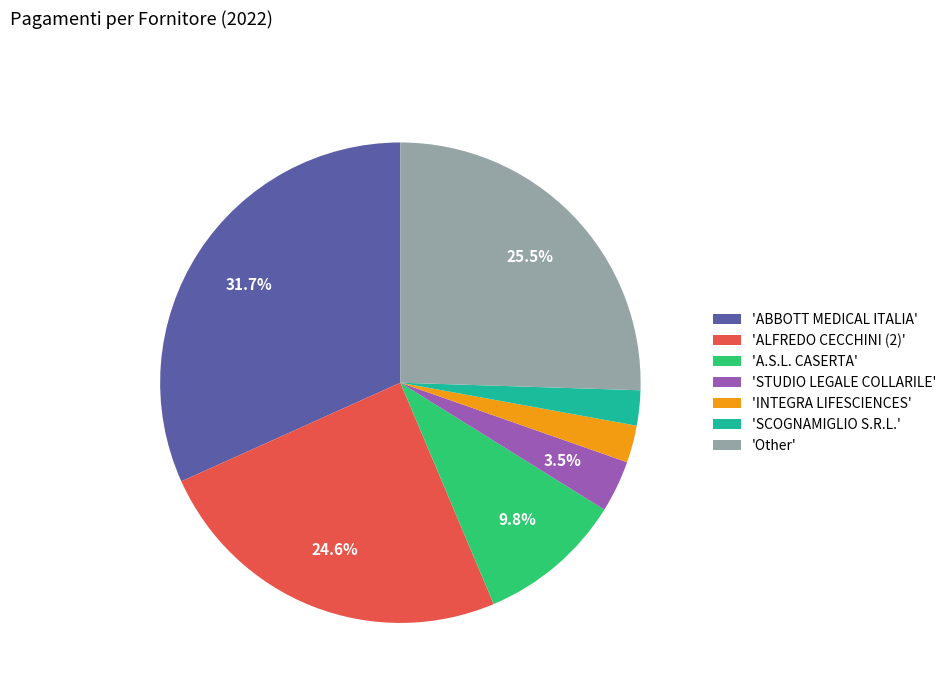

To the nearest percent, what is the average slice percentage?

14%